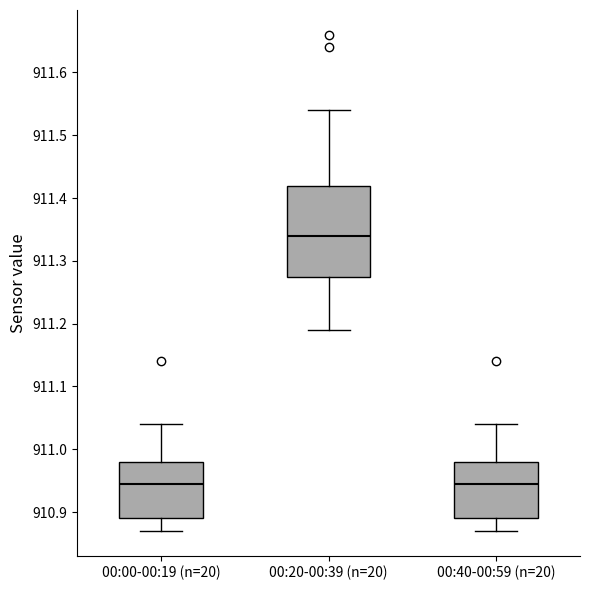

Reading left to right, transcribe this box plot: for each box, give where its median line is, the range the box spans, and where its two whiskers end, as read against the y-axis. The values are not printed on the chart, so give them approximately, as read against the axis.

00:00-00:19 (n=20): median 910.95, box 910.89 to 910.98, whiskers 910.87 to 911.04
00:20-00:39 (n=20): median 911.34, box 911.28 to 911.42, whiskers 911.19 to 911.54
00:40-00:59 (n=20): median 910.95, box 910.89 to 910.98, whiskers 910.87 to 911.04